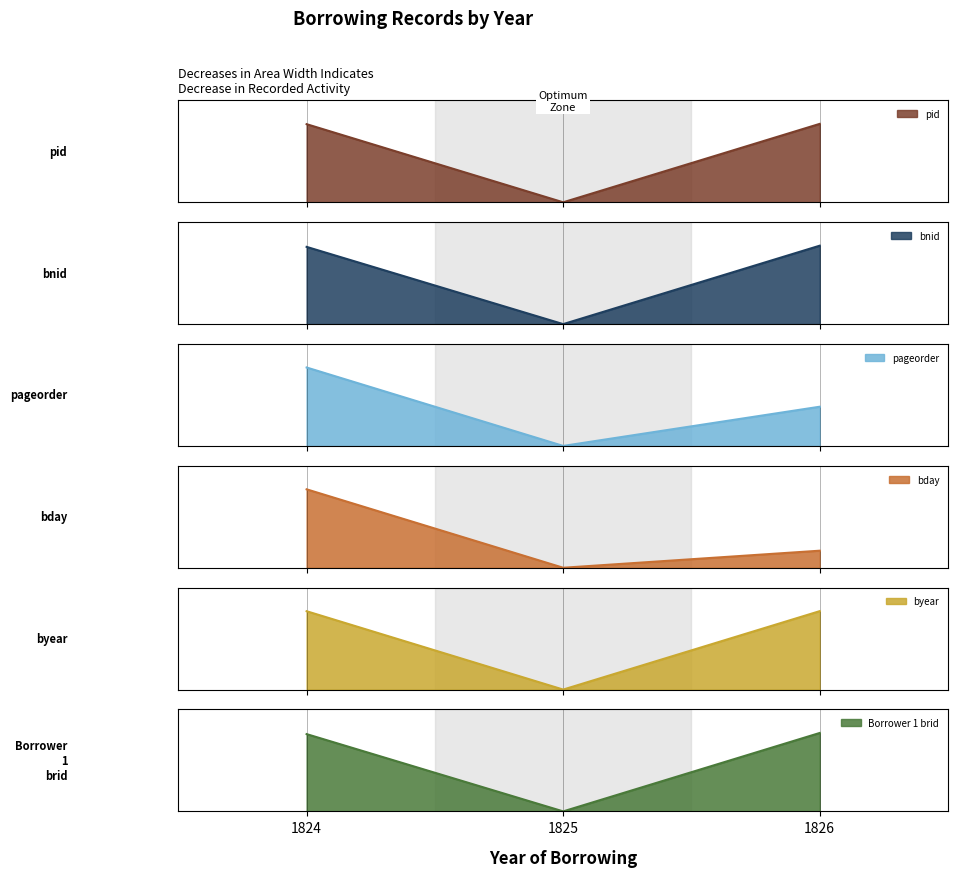

The bday series shows 1.0 at 1824. True or false?

True